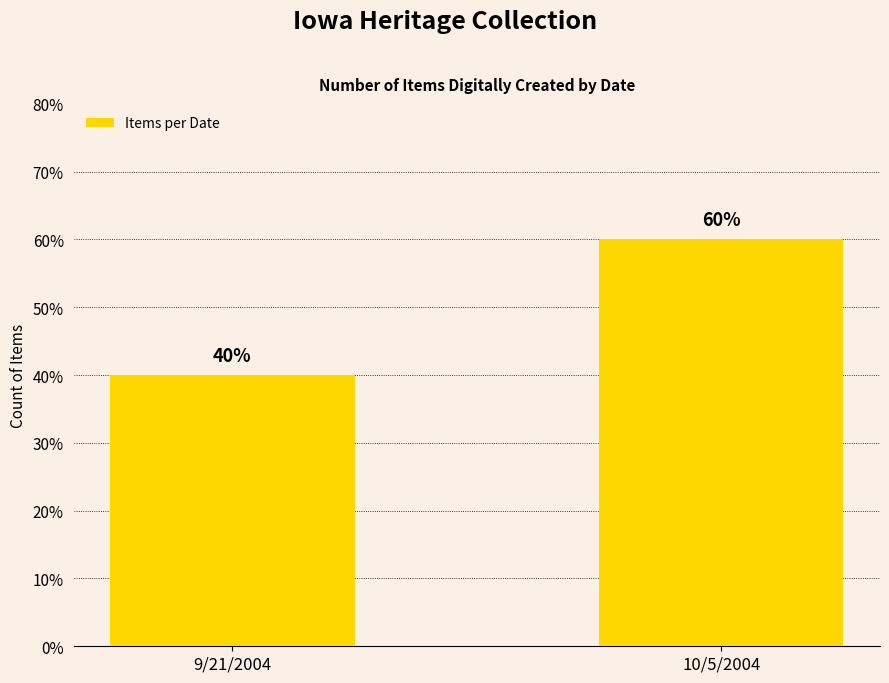

What is the change in value from 9/21/2004 to 10/5/2004?

+20